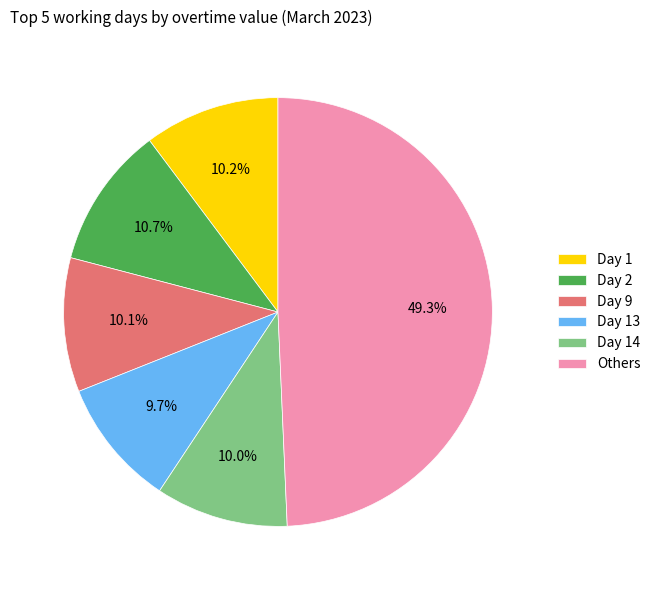

Approximately how many times larger is the value at Day 2 compared to Day 13?

1.1